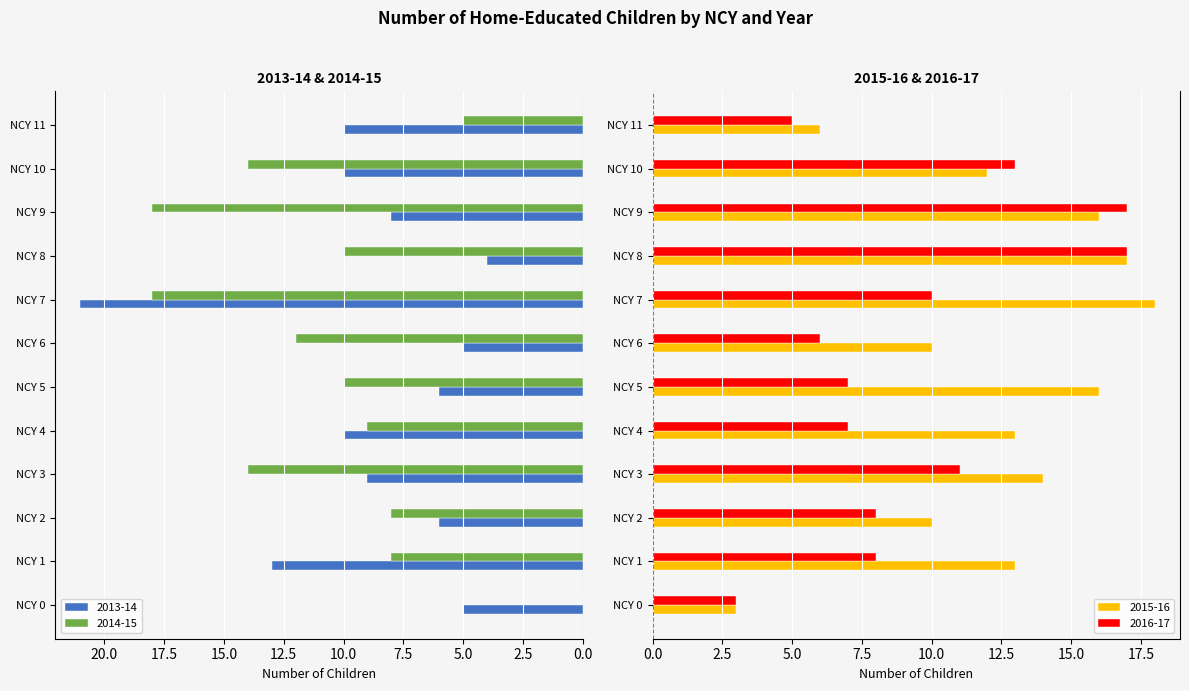

Rank the categories by 2015-16 value from highest to lowest.

NCY 7, NCY 8, NCY 5, NCY 9, NCY 3, NCY 1, NCY 4, NCY 10, NCY 2, NCY 6, NCY 11, NCY 0